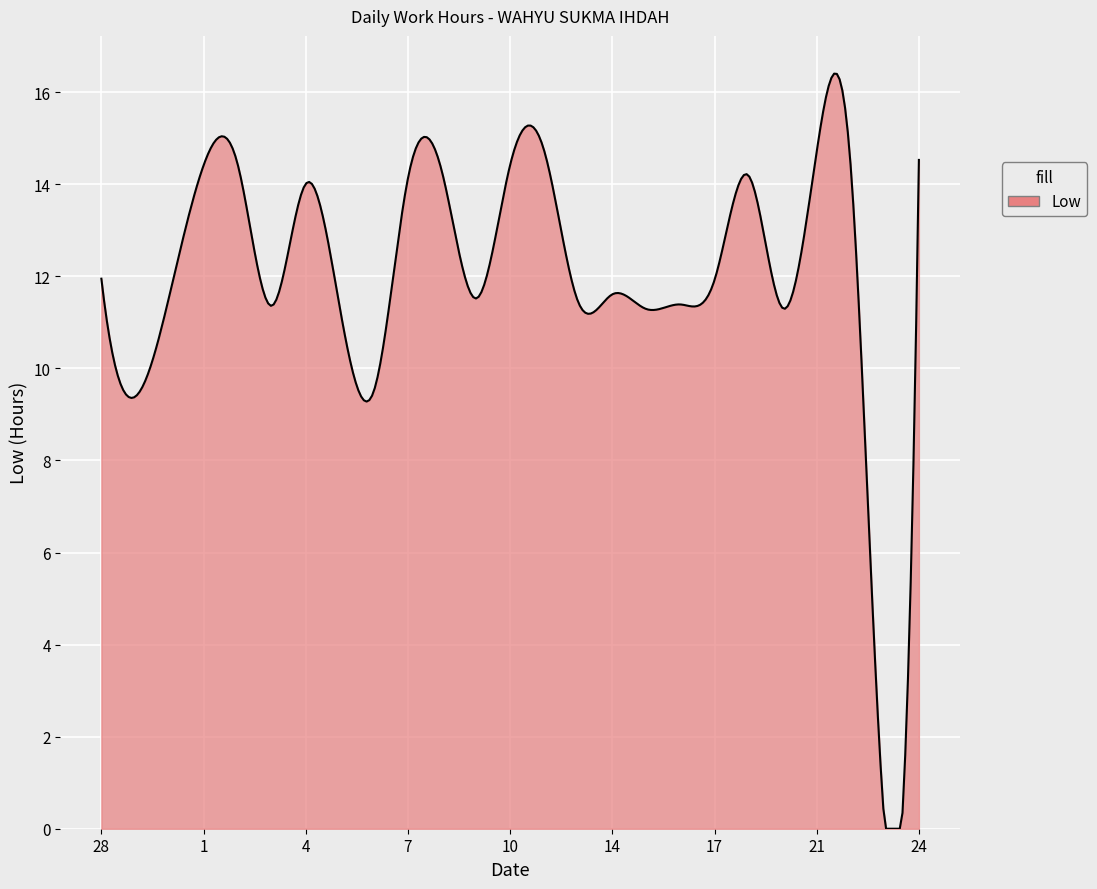

What is the difference between the maximum and minimum values?

16.4